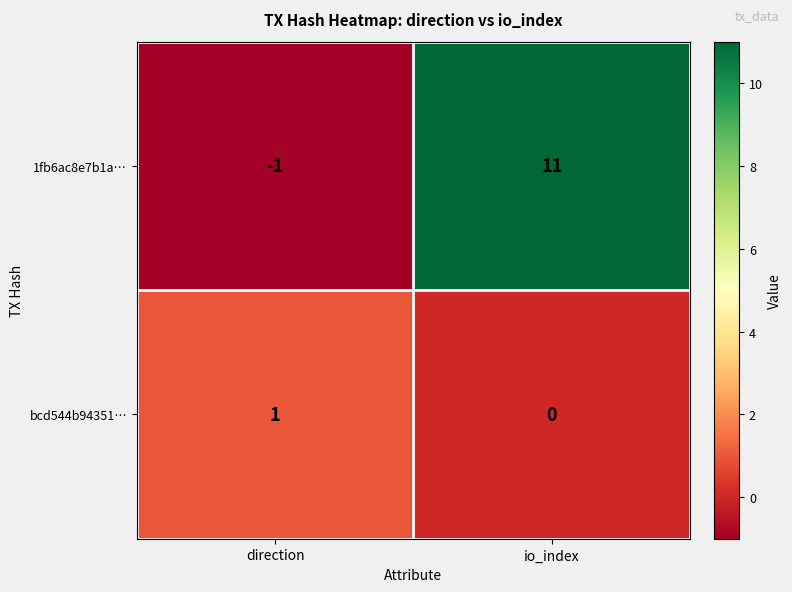

At which category is the sum across all series the highest?

io_index